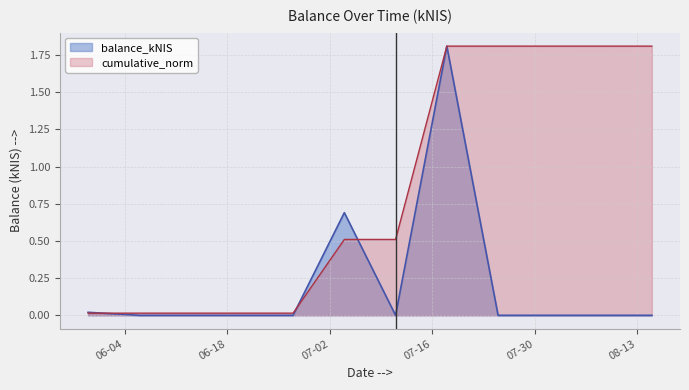

At which category does the data reach its first local valley?

2024-07-11